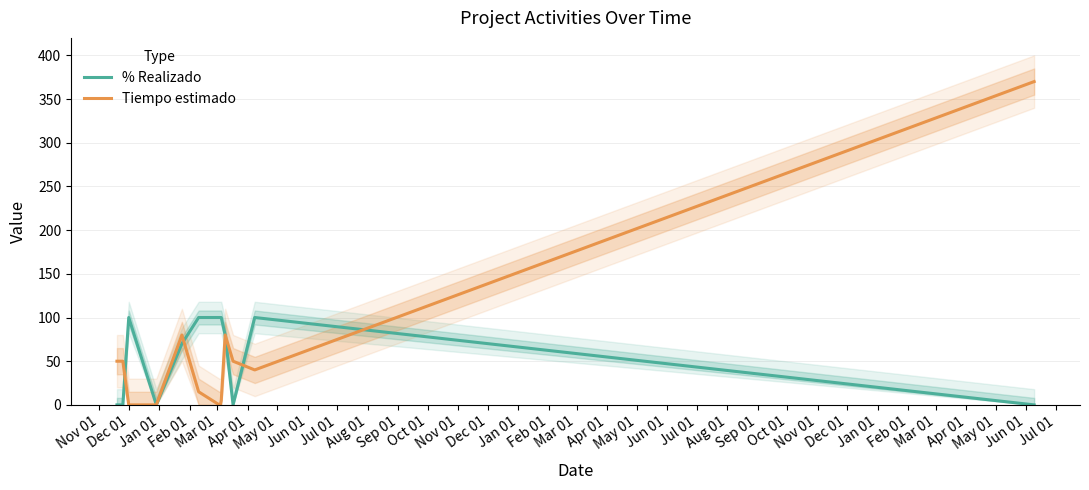

What is the maximum value for Tiempo estimado?

370